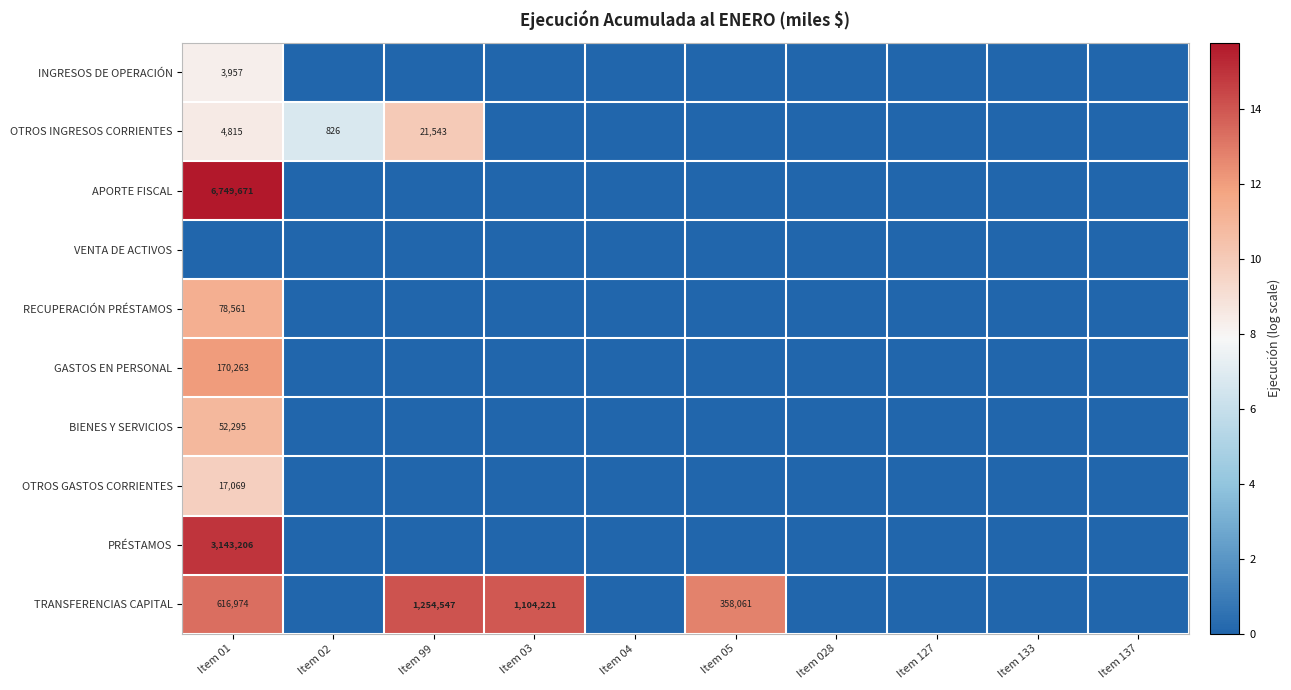

The GASTOS EN PERSONAL series shows 2.6 at Item 01. True or false?

False